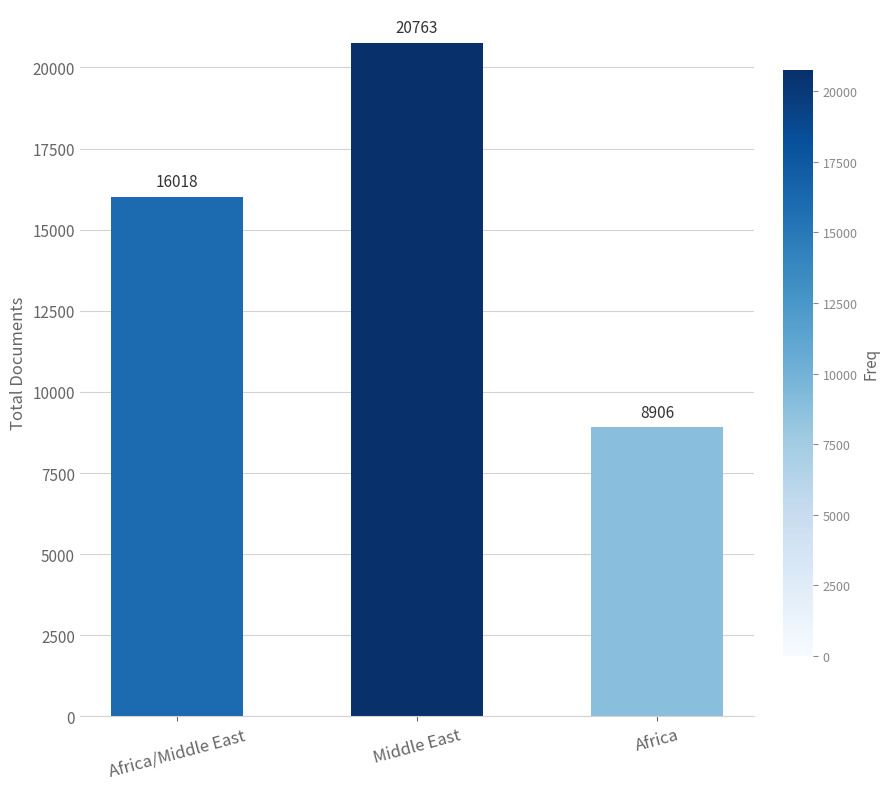

Reading left to right, extract all data points from this chart.

16018	20763	8906